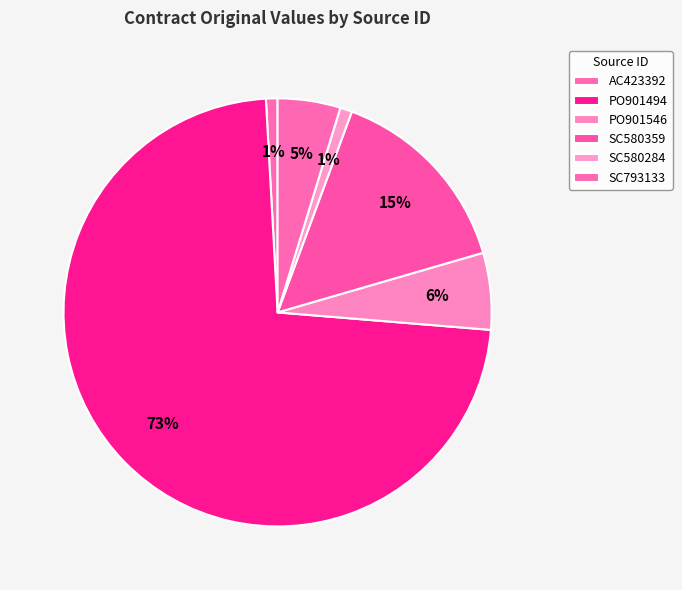

How many segments does this pie chart have?

6